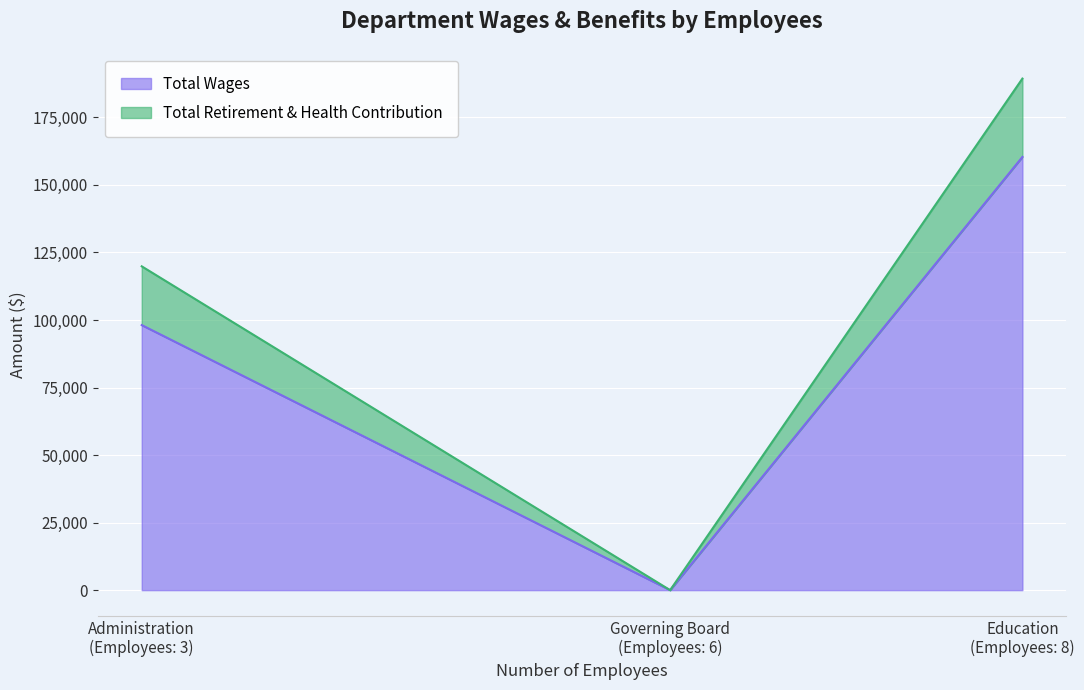

Where is Total Retirement & Health Contribution nearest to the value 14504?

Administration